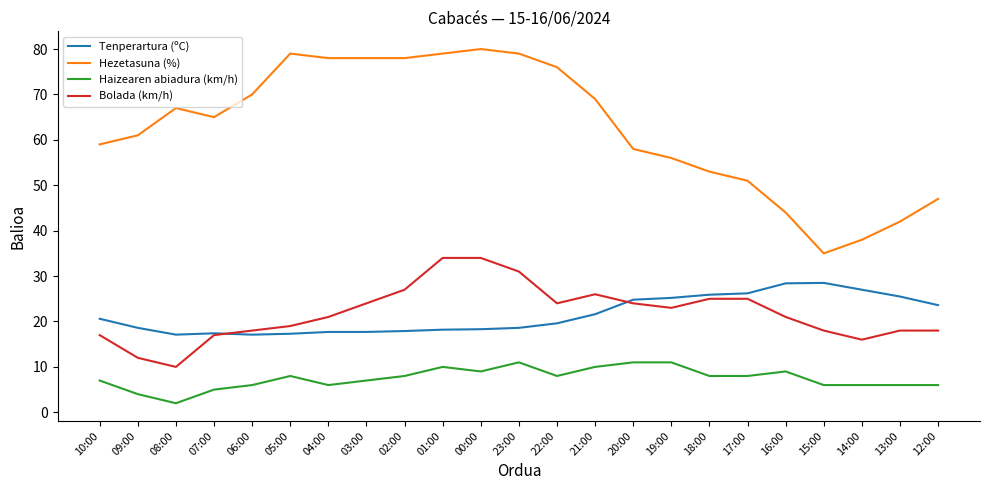

What is the difference between the second highest and minimum values in the Hezetasuna (%) series?

44.0